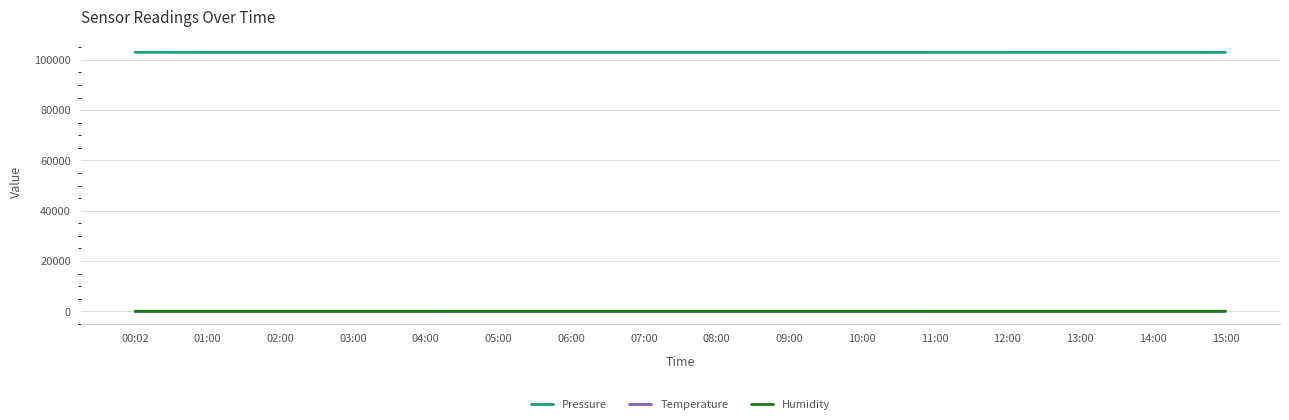

What is the maximum value for Pressure?

102979.0